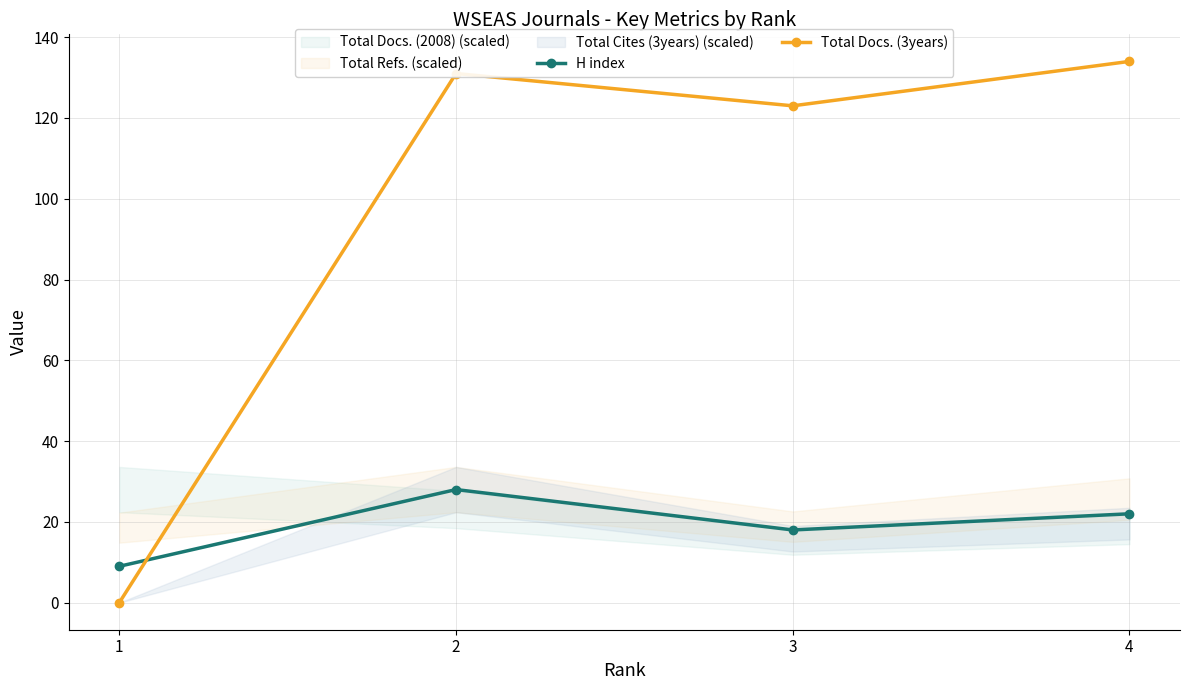

How many lines are shown in the chart?

2